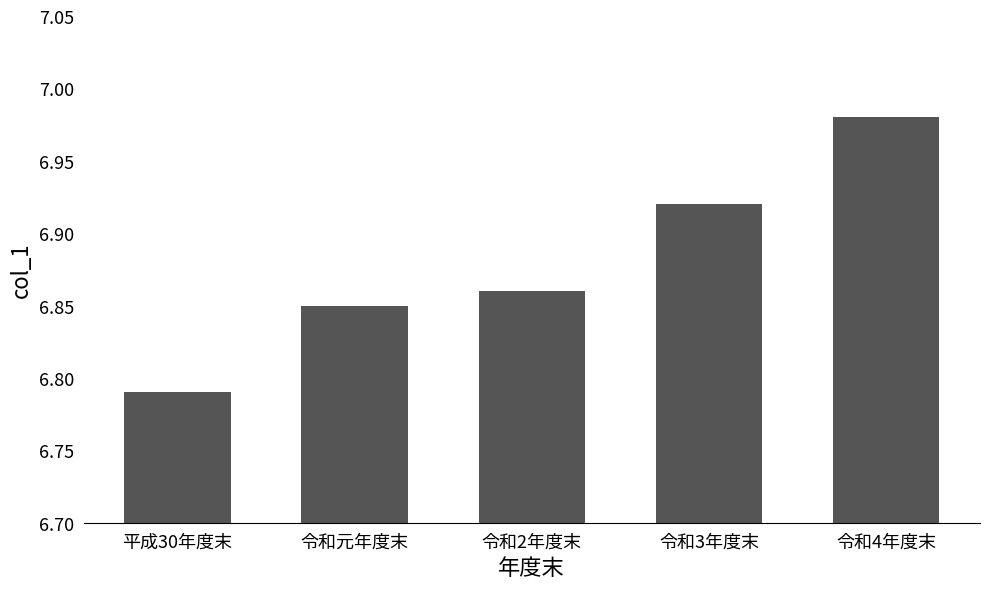

Where is the data nearest to the value 6?

平成30年度末